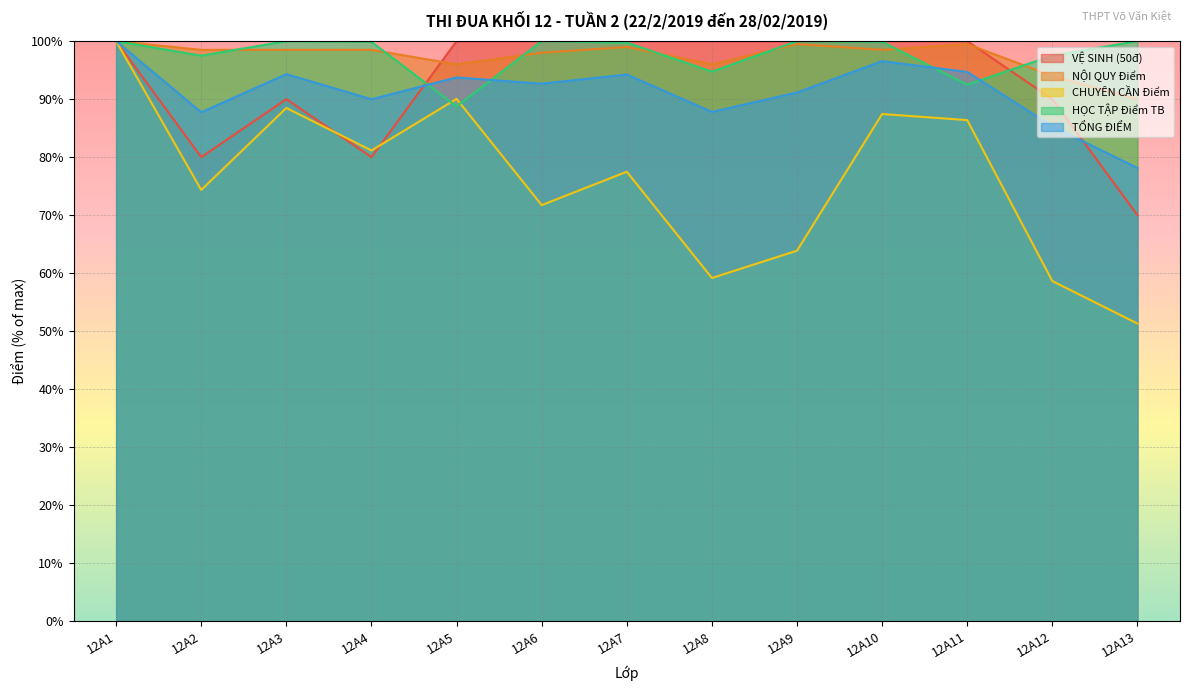

What is the sum of all CHUYÊN CẦN Điểm values?

990.1